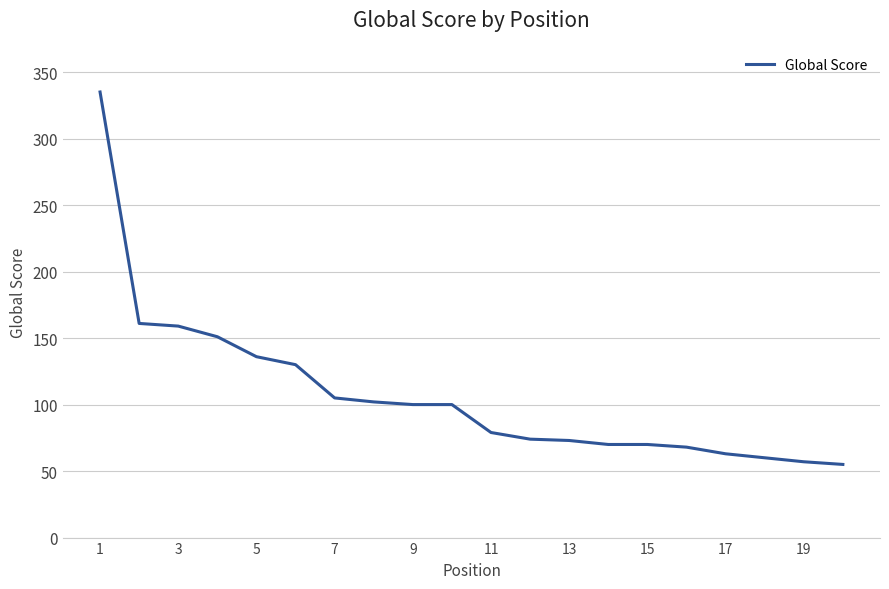

What is the maximum value shown in the chart?

335